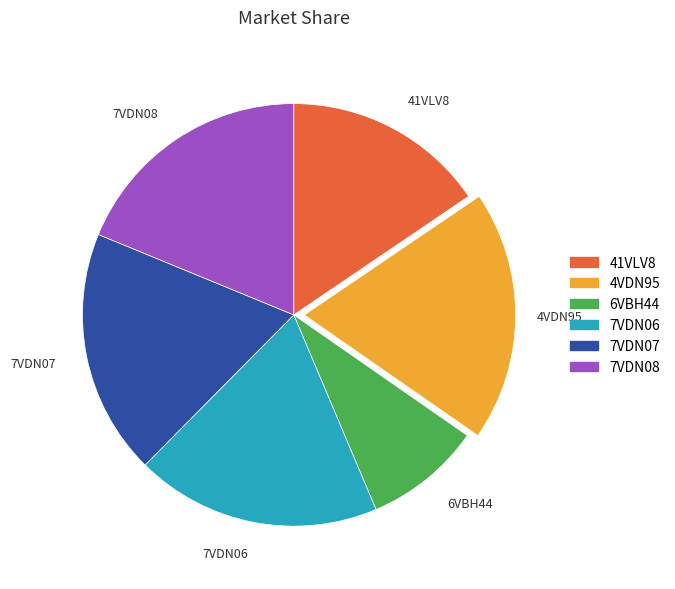

Is there a majority slice in this chart?

No